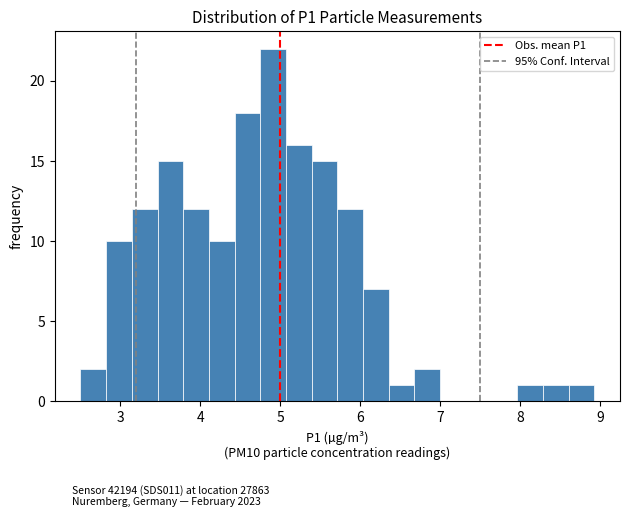

Read against the x-axis, roughly where is the centre of the tallest bar?

4.9